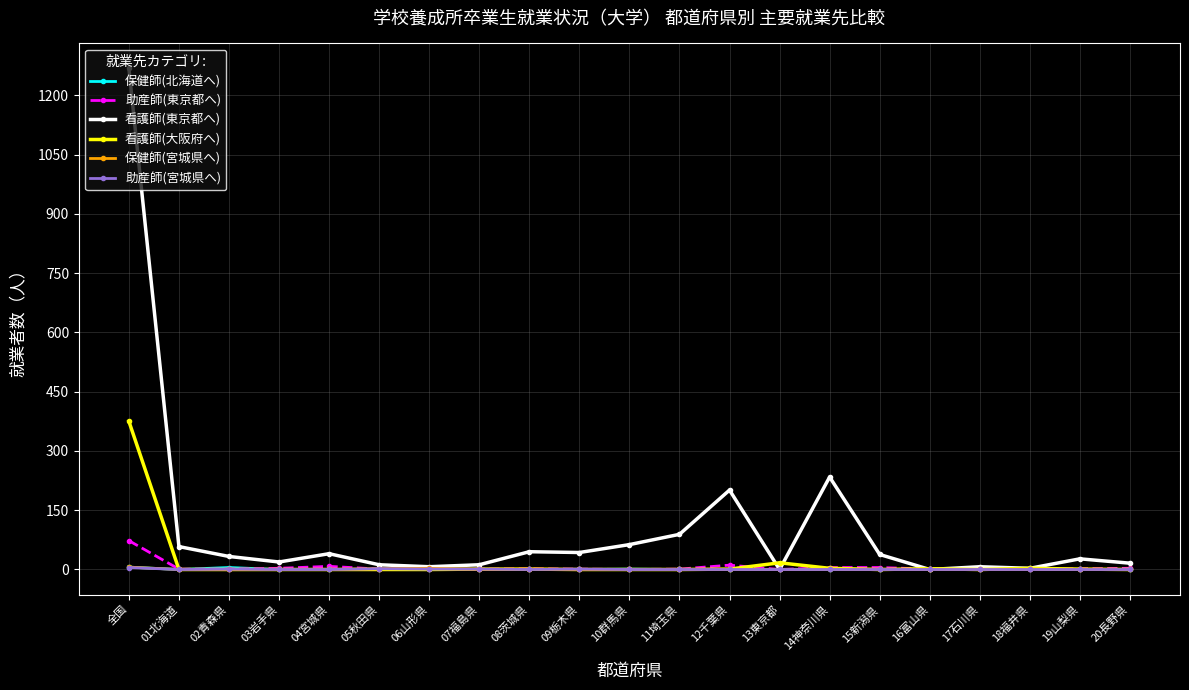

Which label corresponds to the largest value in the chart?

全国